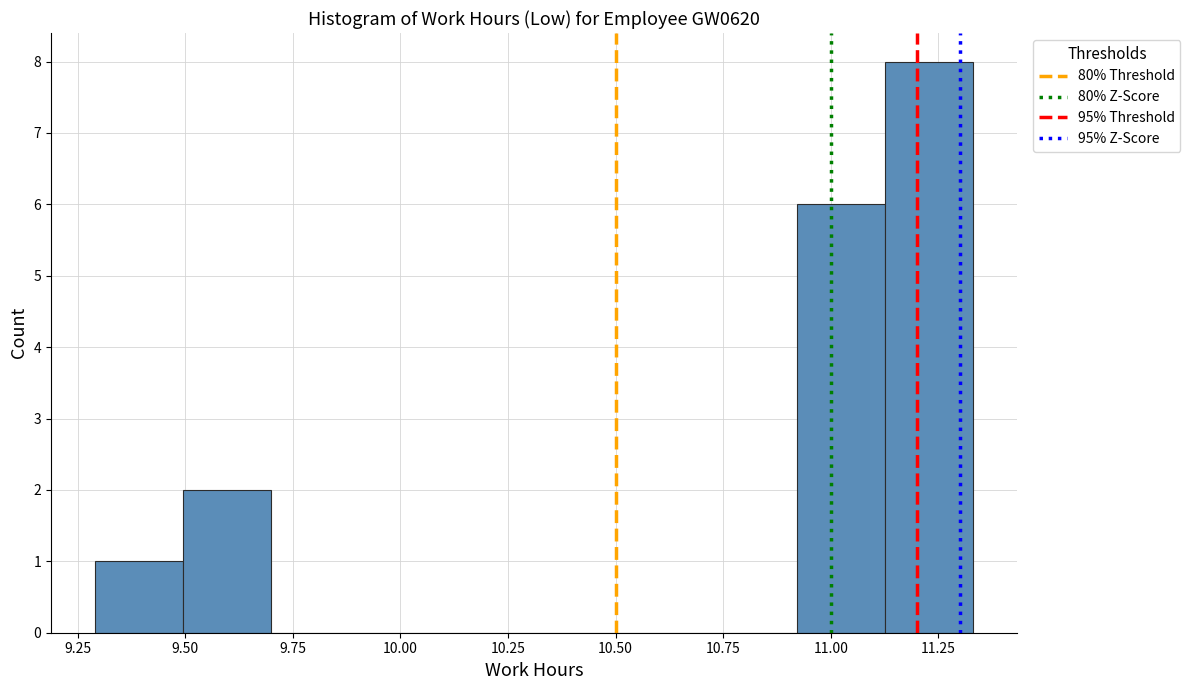

Reading left to right, list every bar in this chart as the range it spans on the x-axis followed by its height. Neither the bar edges nor the heights are printed on the chart, so give them approximately, as read against the axes.

9.30 to 9.50: 1
9.50 to 9.70: 2
9.70 to 9.90: 0
9.90 to 10.10: 0
10.10 to 10.30: 0
10.30 to 10.50: 0
10.50 to 10.70: 0
10.70 to 10.90: 0
10.90 to 11.15: 6
11.15 to 11.35: 8